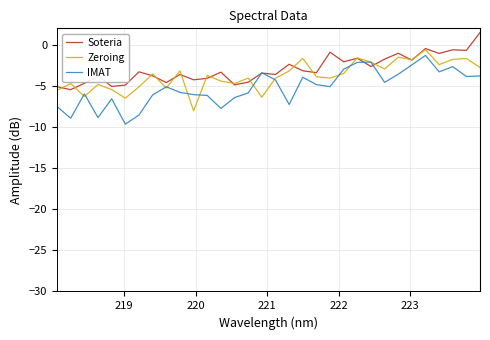

What is the minimum value shown in the chart?

-9.7